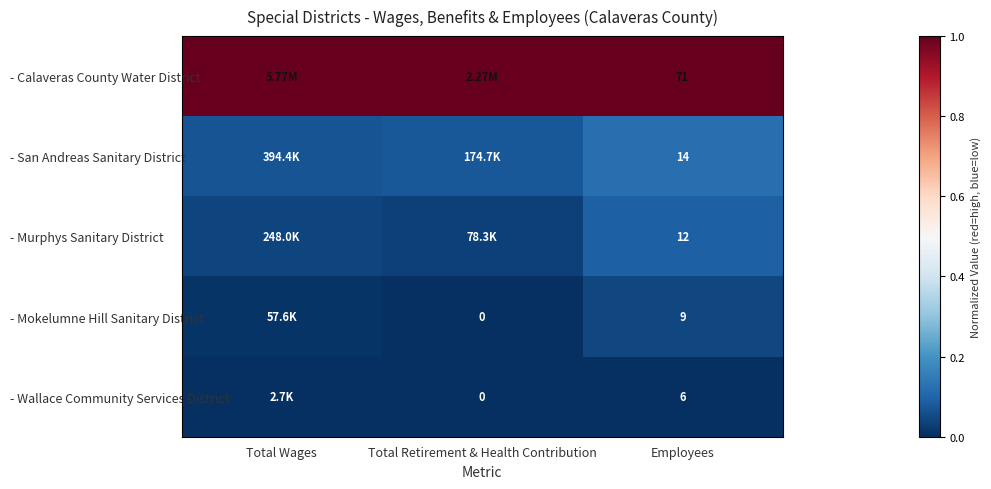

Is the value of - Calaveras County Water District at Employees greater than the value of - Wallace Community Services District at Total Retirement & Health Contribution?

Yes